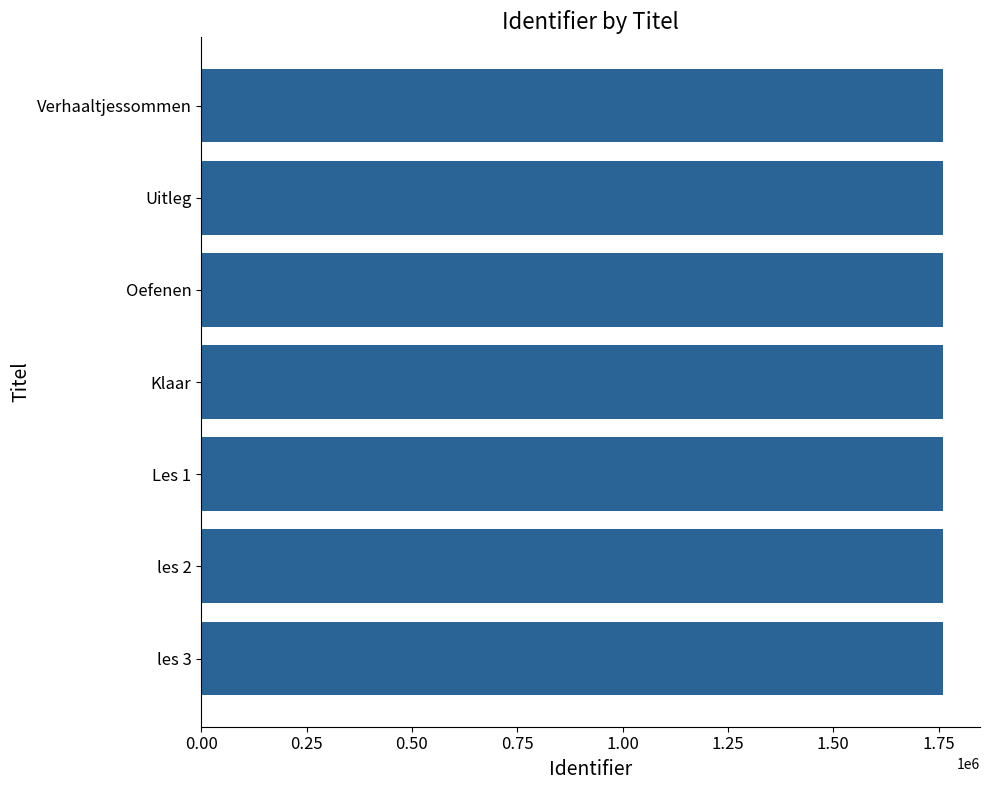

What is the approximate value at Klaar?

1760254